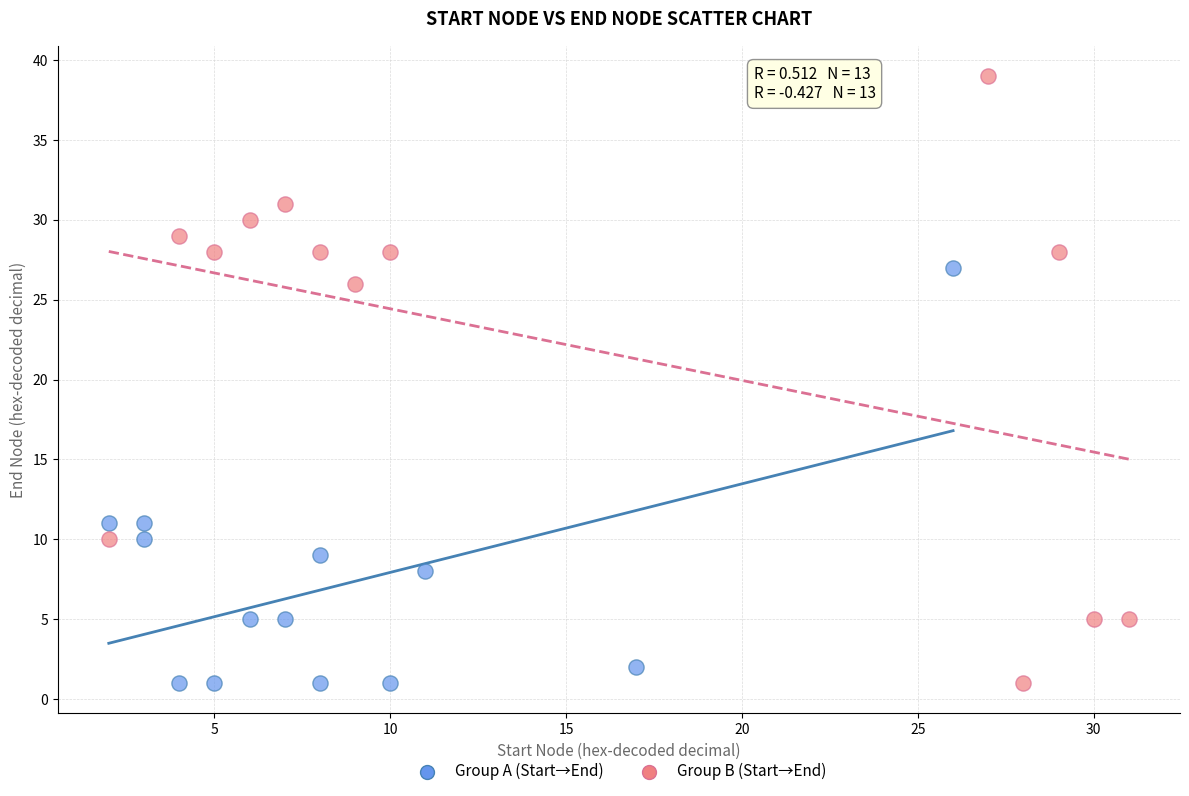

Which series reaches the maximum Y coordinate?

Group B (Start→End)